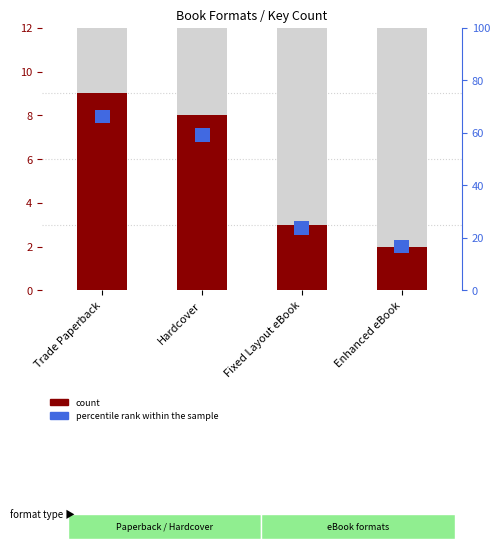

The chart shows a value of 2 at Hardcover. True or false?

False